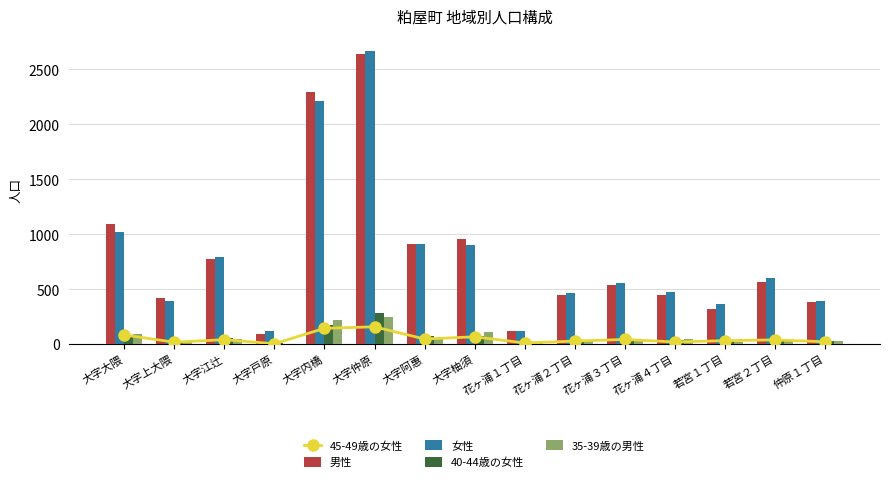

Does the chart contain stacked bars?

No